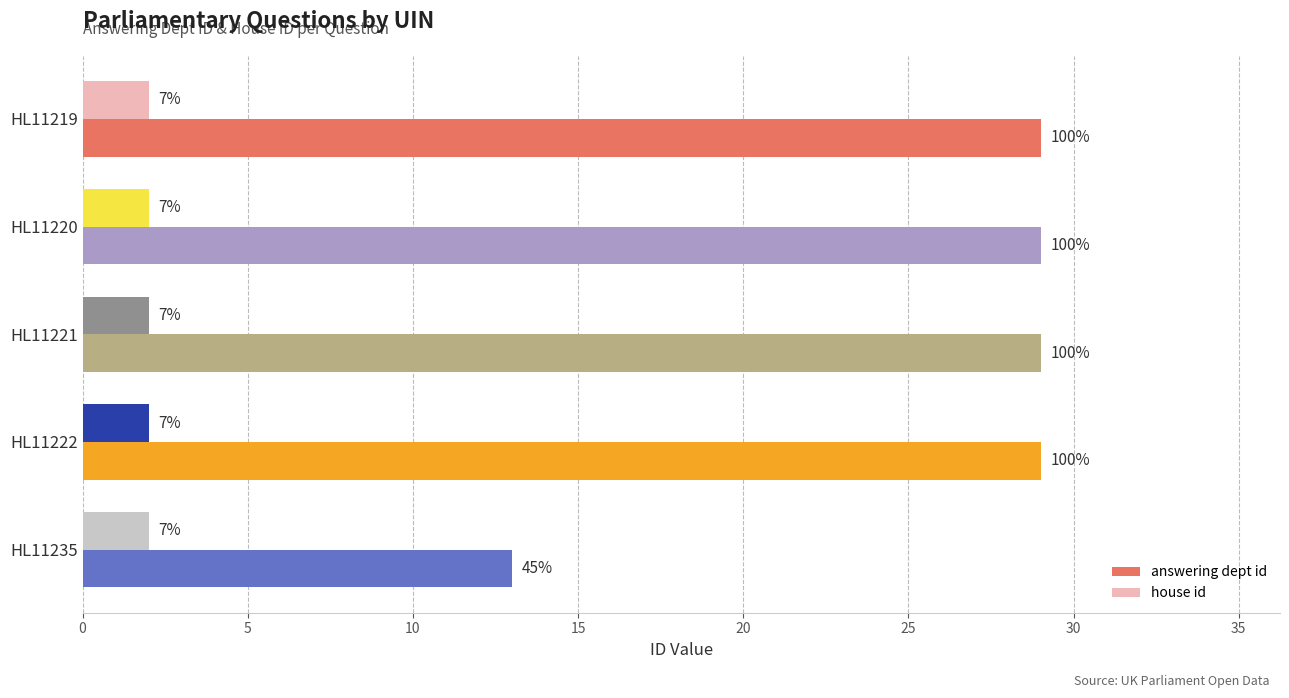

Which series has the largest range (max minus min)?

answering dept id